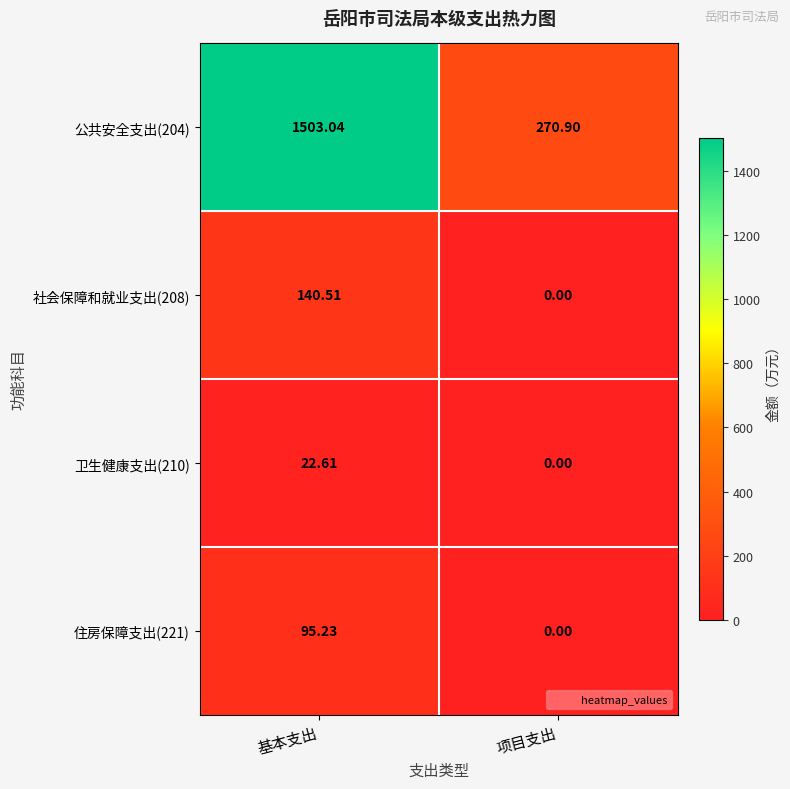

List the labels in order of 卫生健康支出(210) value, smallest first.

项目支出, 基本支出